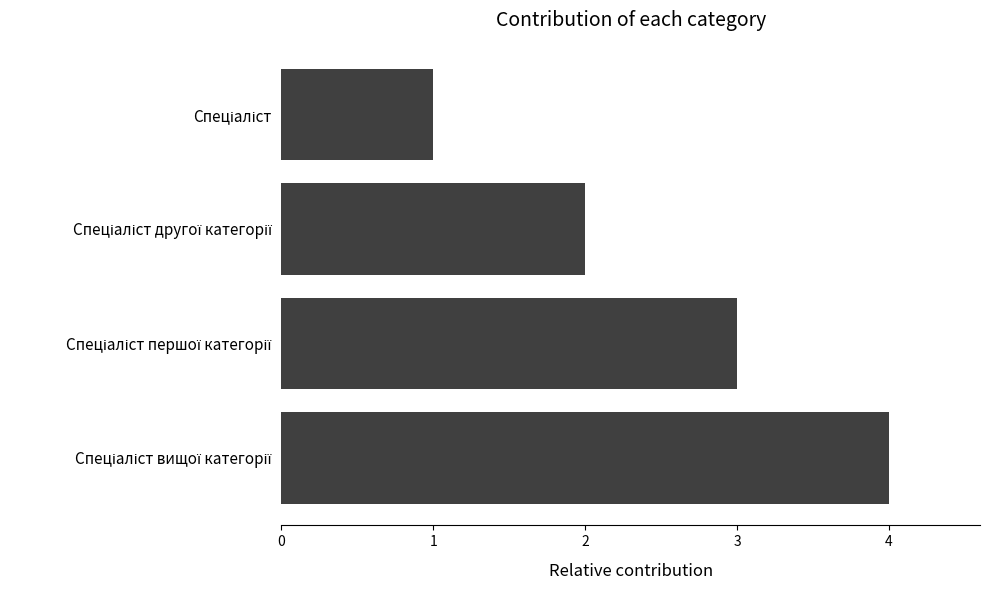

What is the difference between the maximum and minimum values?

3